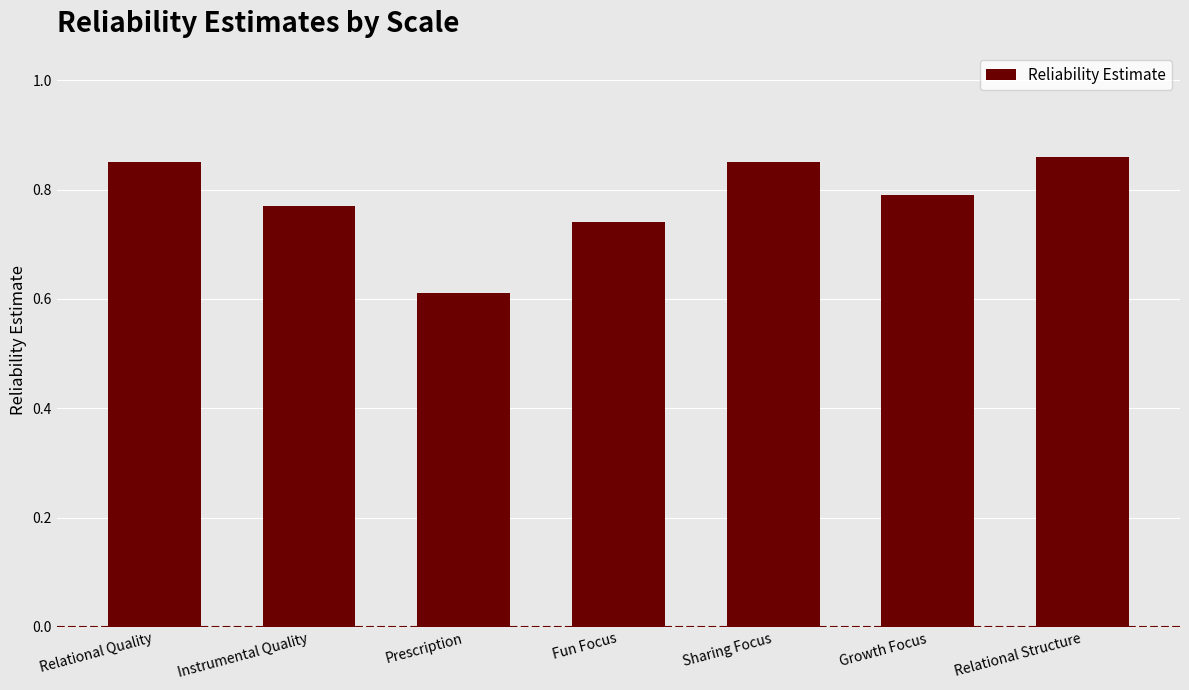

How many data points does each series have?

7